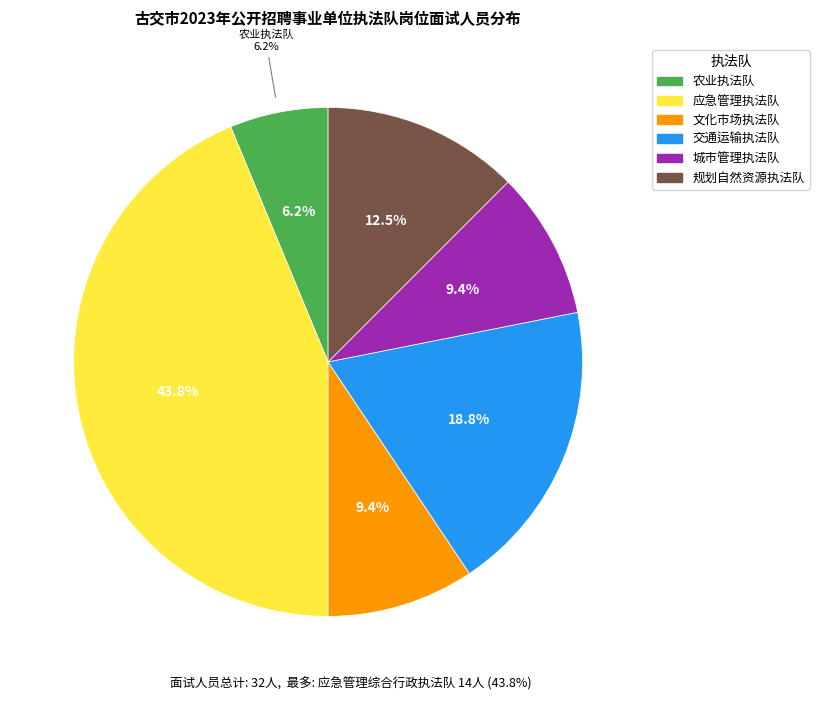

Rank the categories by value from lowest to highest.

古交市农业综合行政执法队, 古交市文化市场综合行政执法队, 古交市城市管理综合行政执法队, 古交市规划和自然资源综合行政执法队, 古交市交通运输综合行政执法队, 古交市应急管理综合行政执法队